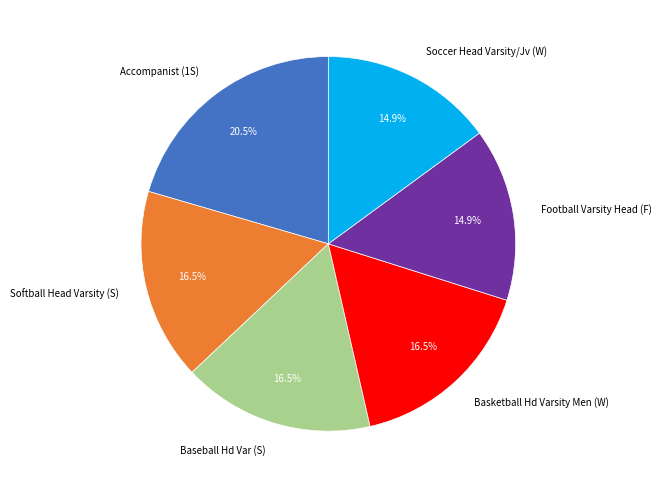

How many slices are in this pie chart?

6